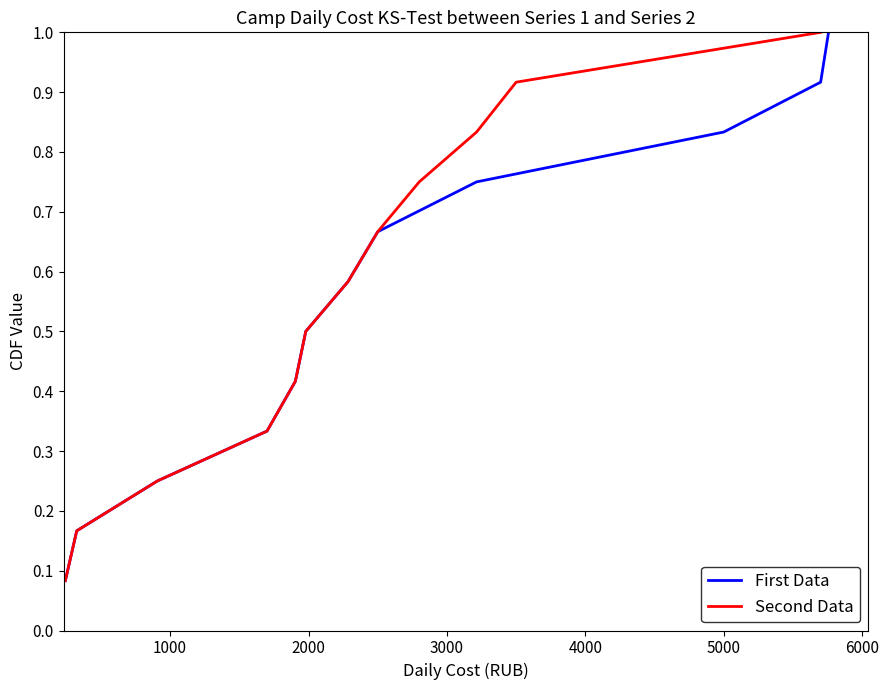

What is the maximum value for First Data?

1.0